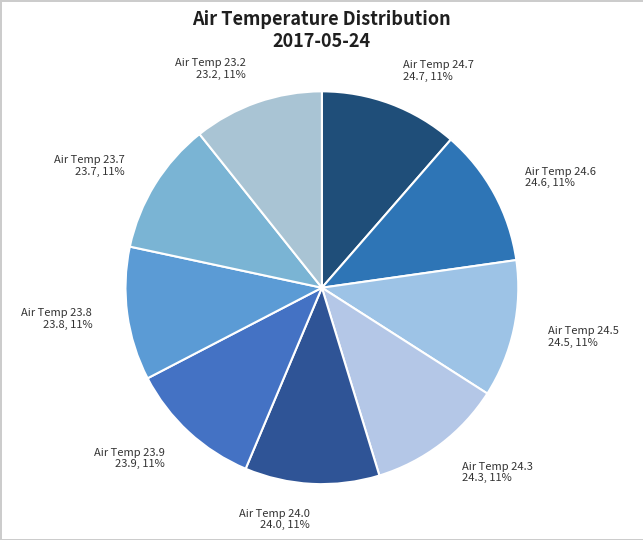

How many slices are in this pie chart?

9